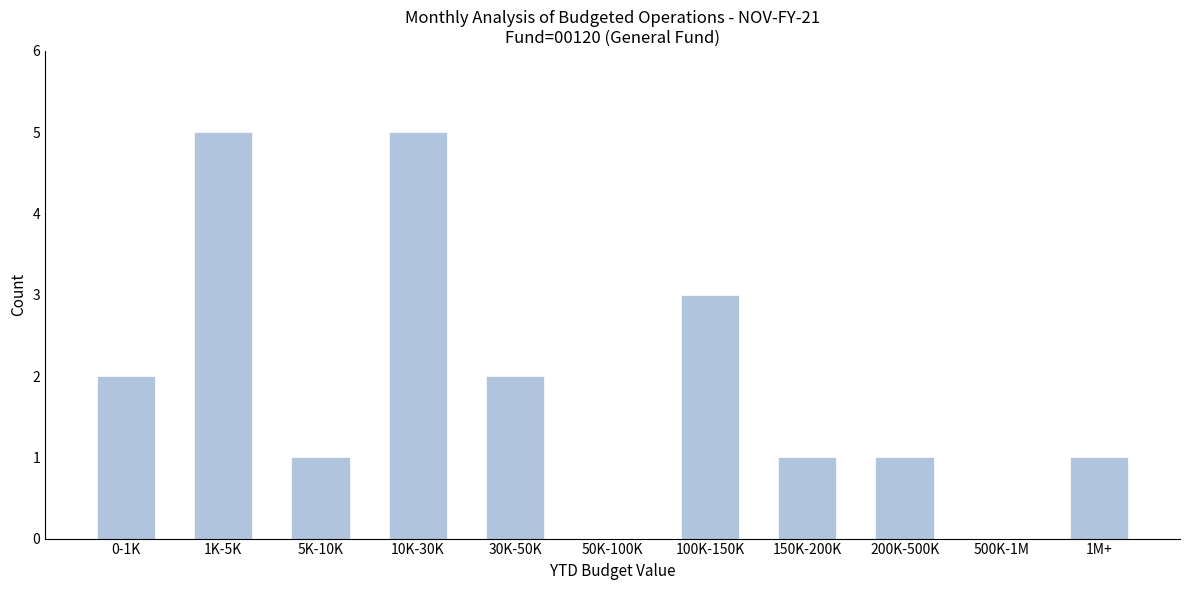

Reading left to right, list all the values displayed in this chart.

0-1K=2	1K-5K=5	5K-10K=1	10K-30K=5	30K-50K=2	50K-100K=0	100K-150K=3	150K-200K=1	200K-500K=1	500K-1M=0	1M+=1